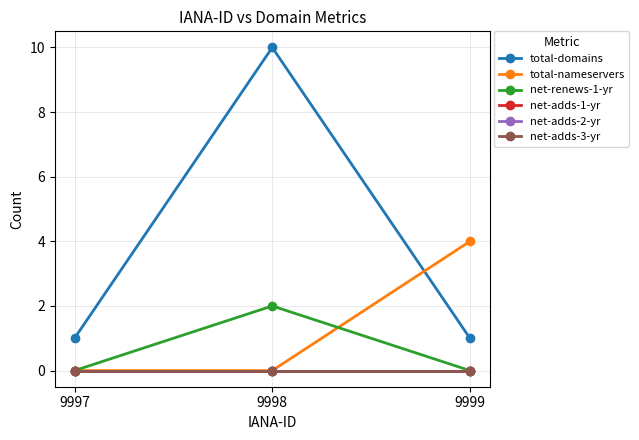

What is the spread (max minus min) of values at 9998?

10